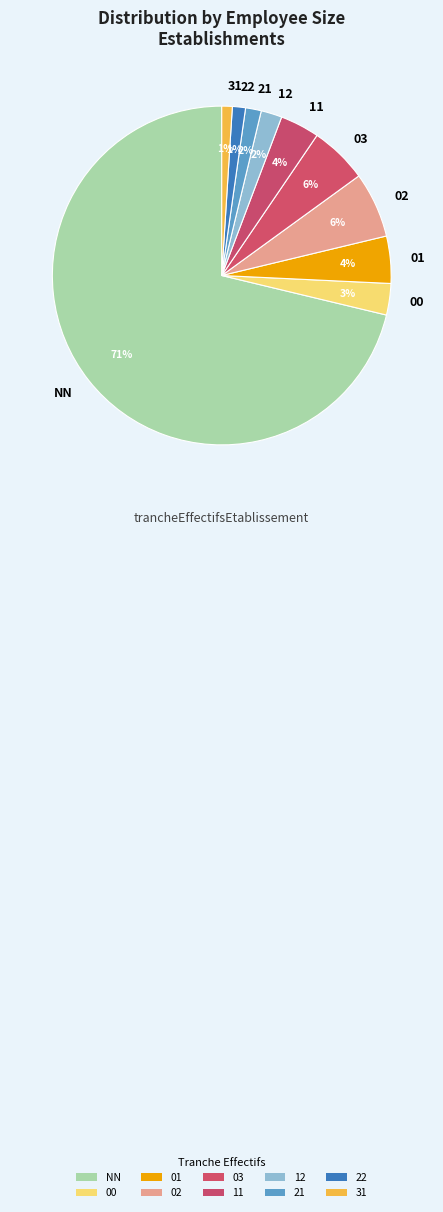

Which has a higher value, 01 or 00?

01